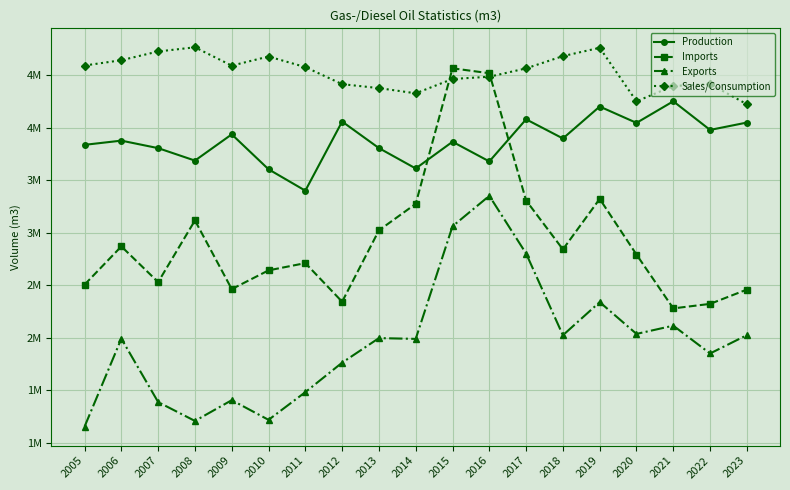

Read the Imports value at 2017.

3308077.0